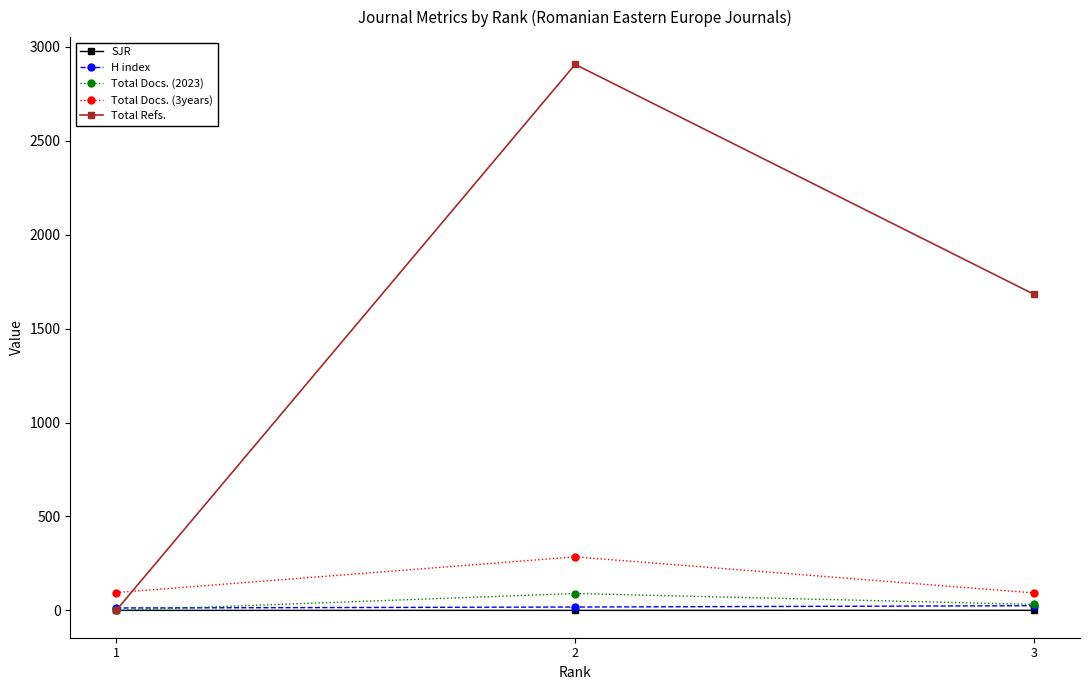

How many lines are shown in the chart?

5